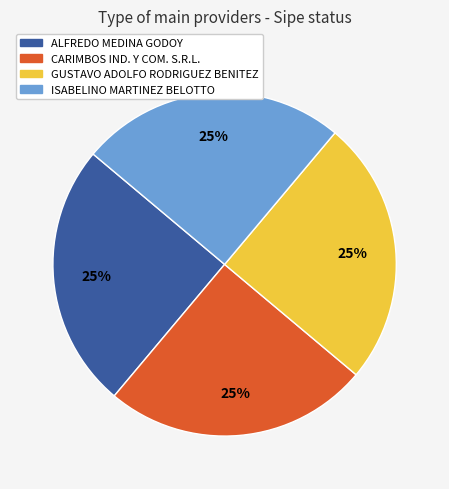

Is there a majority slice in this chart?

No